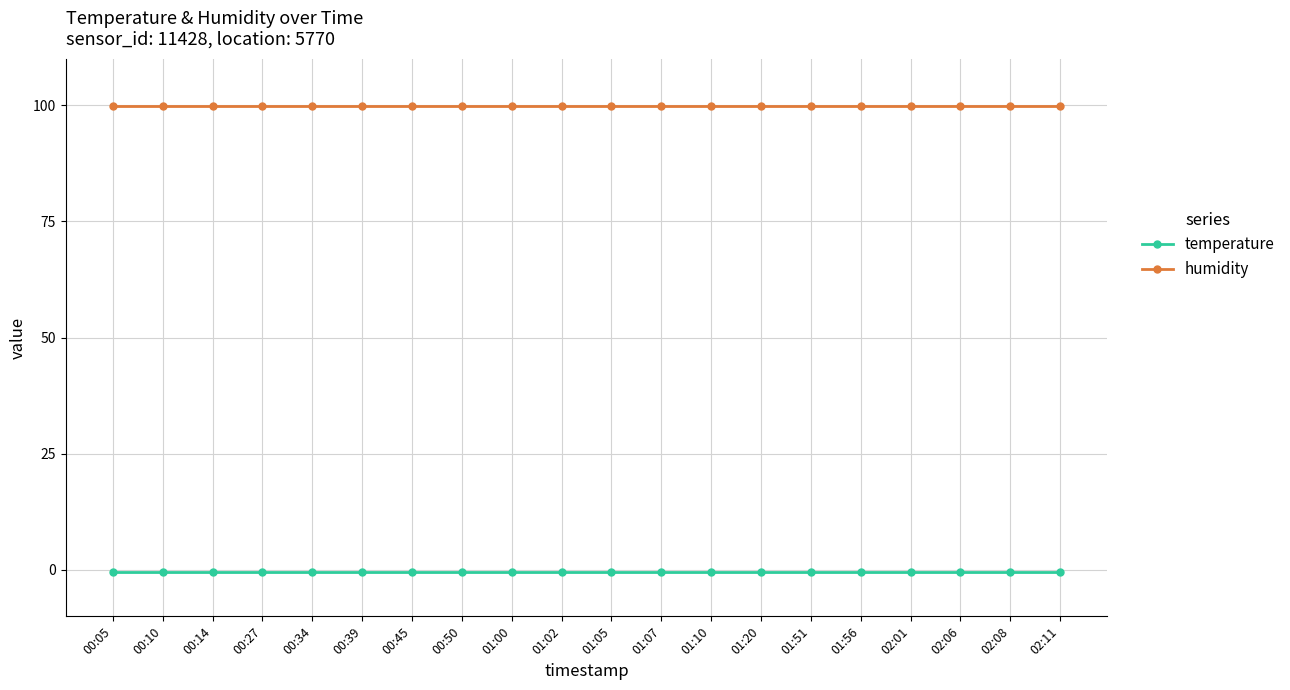

At how many categories does at least one series exceed 98?

20